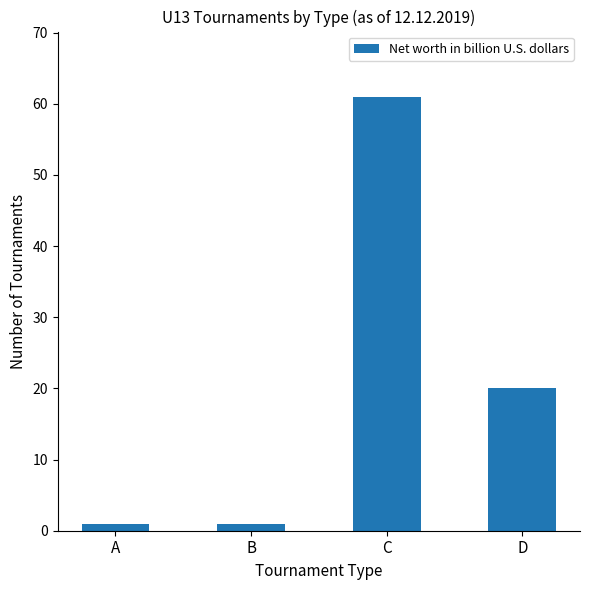

At which category does the chart reach its peak across all series?

C